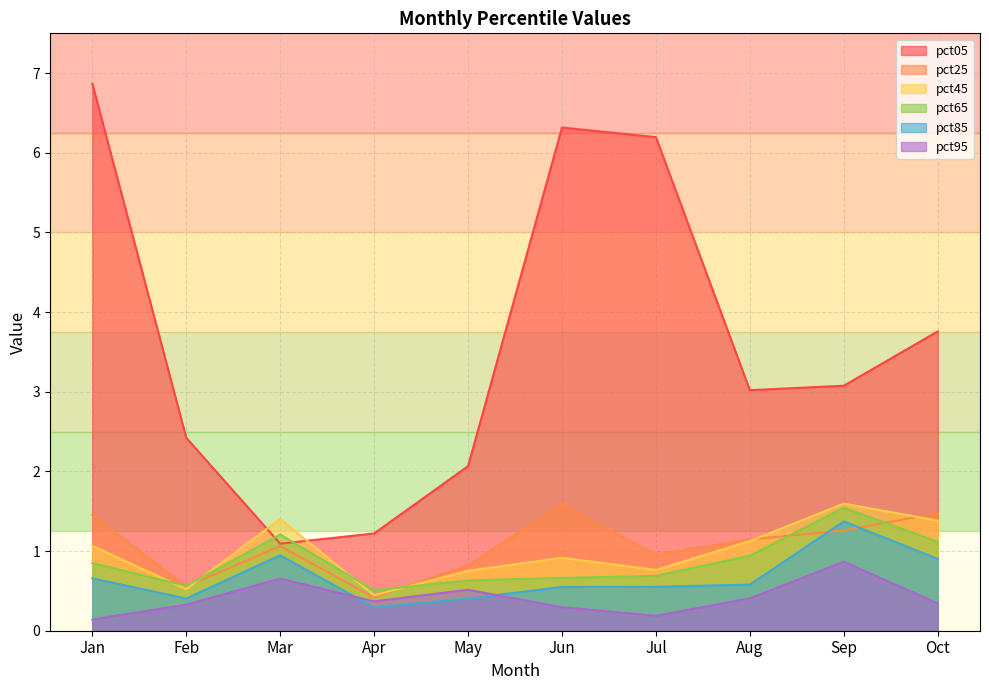

The value of pct45 at Jul is 1.1. True or false?

False